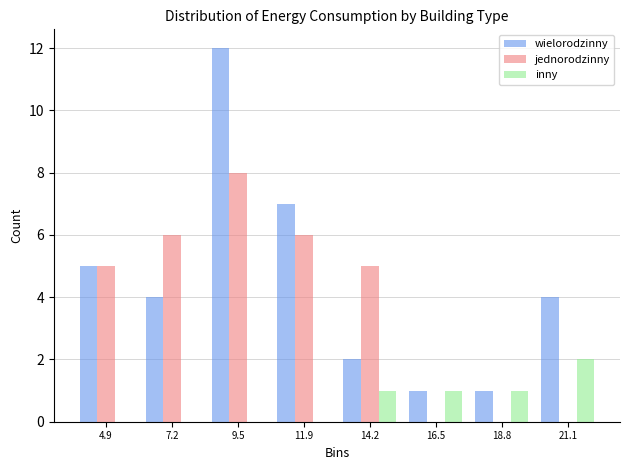

What is the height of the wielorodzinny bar covering 13.0 to 15.5 on the x-axis? Neither the bar edges nor the heights are printed on the chart, so give them approximately, as read against the axes.

2